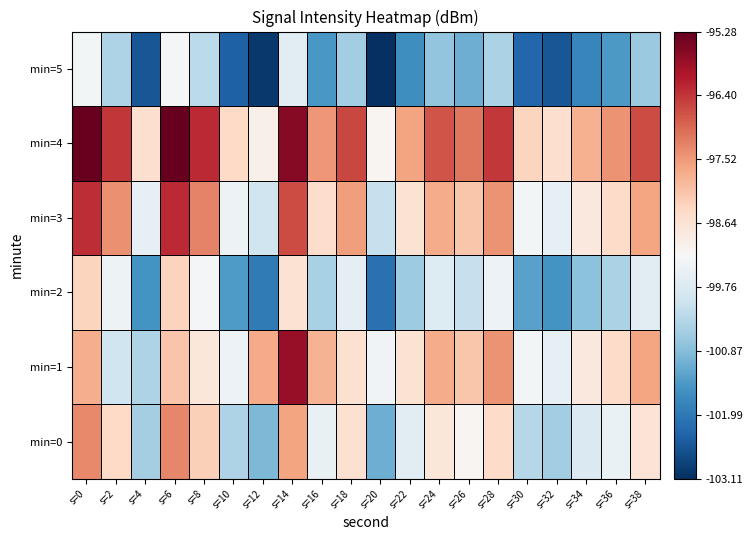

What is the greatest value displayed?

-95.3